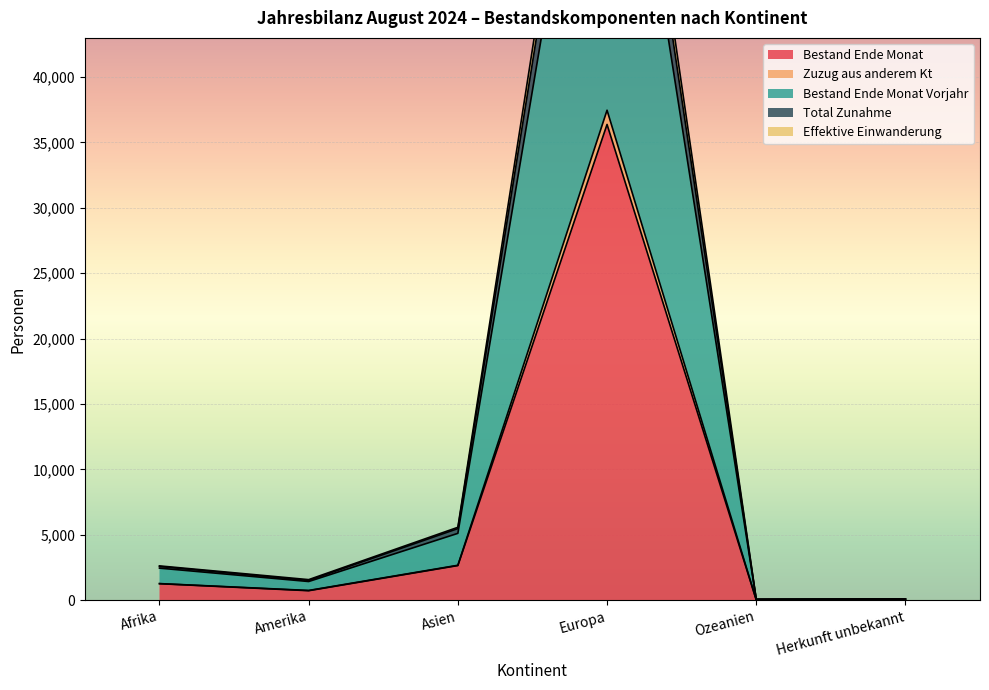

What is the difference between the Bestand Ende Monat values at Europa and Asien?

33733